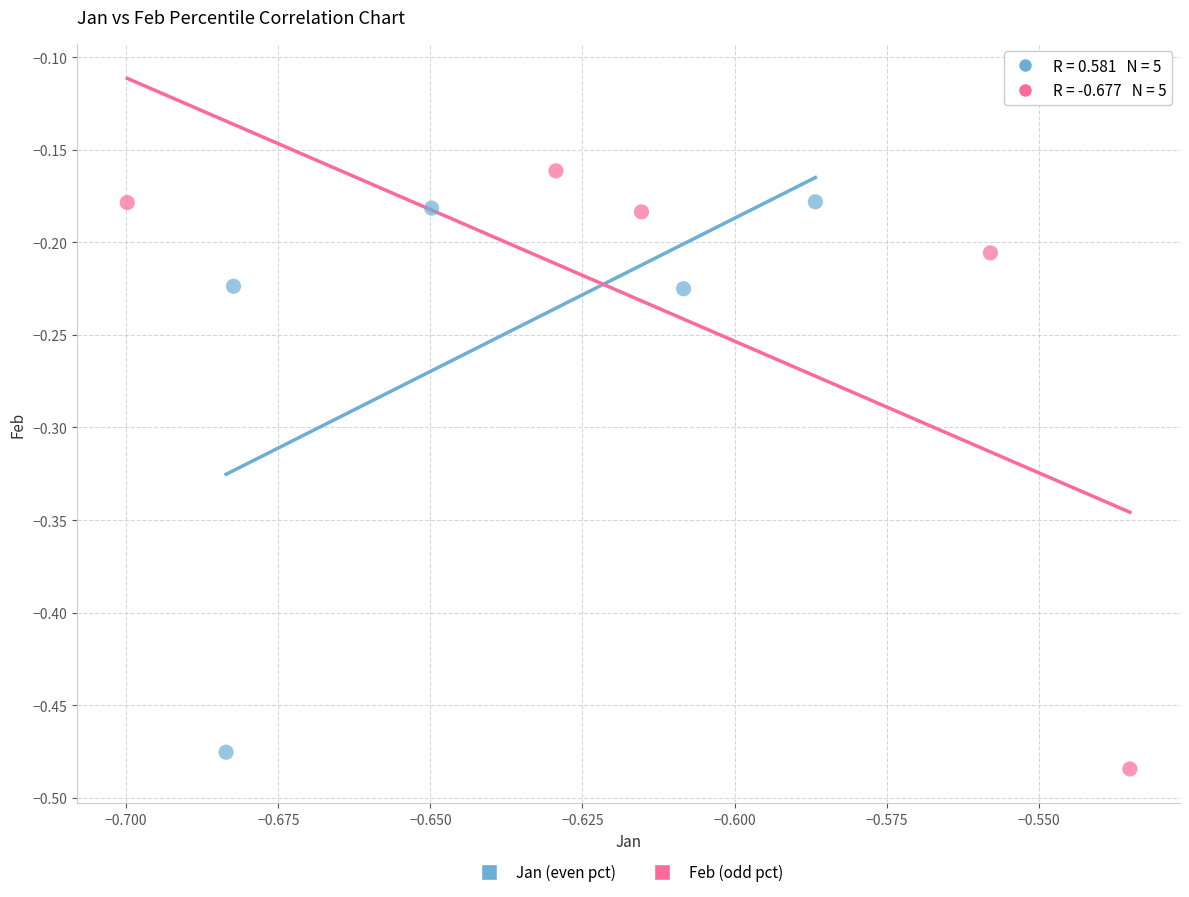

Which series has the widest spread of Y values?

Feb (odd pct)